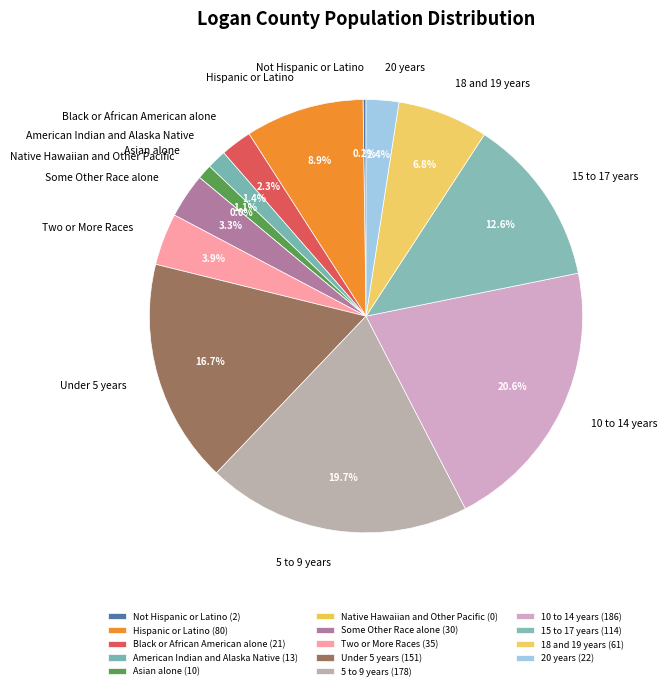

Is there a majority slice in this chart?

No